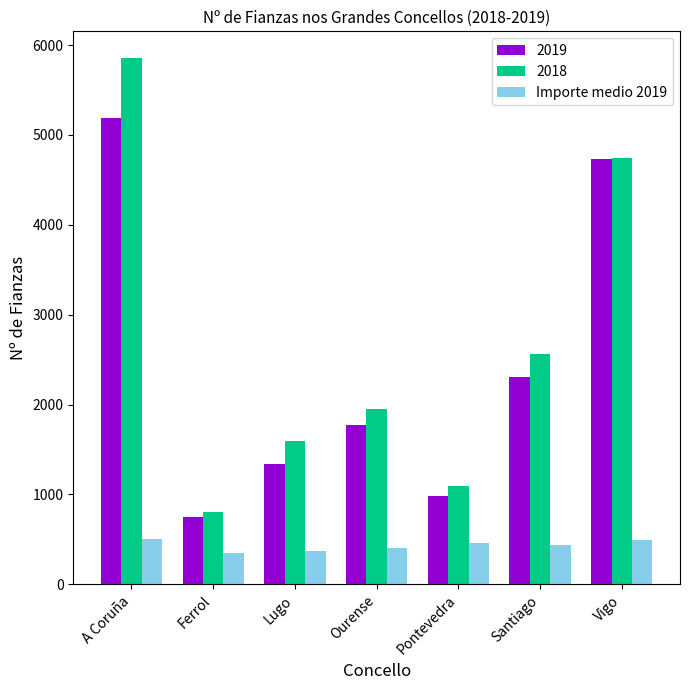

List the labels in order of 2019 value, largest first.

A Coruña, Vigo, Santiago, Ourense, Lugo, Pontevedra, Ferrol